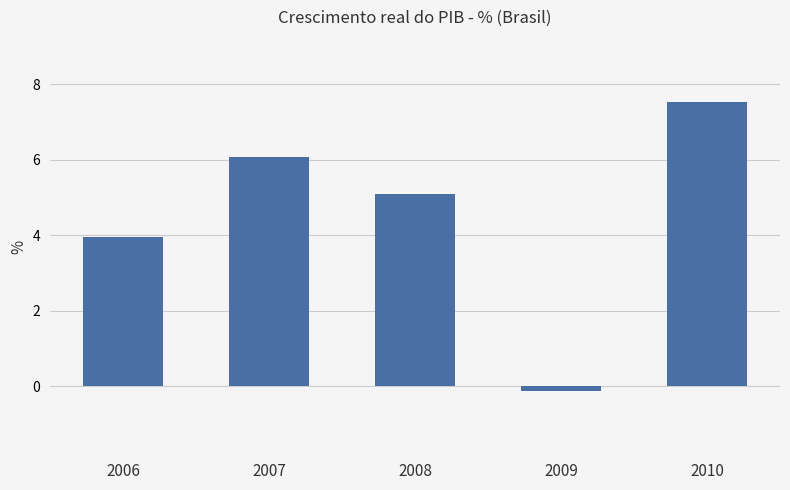

What is the value of the 1st bar from the left?

4.0